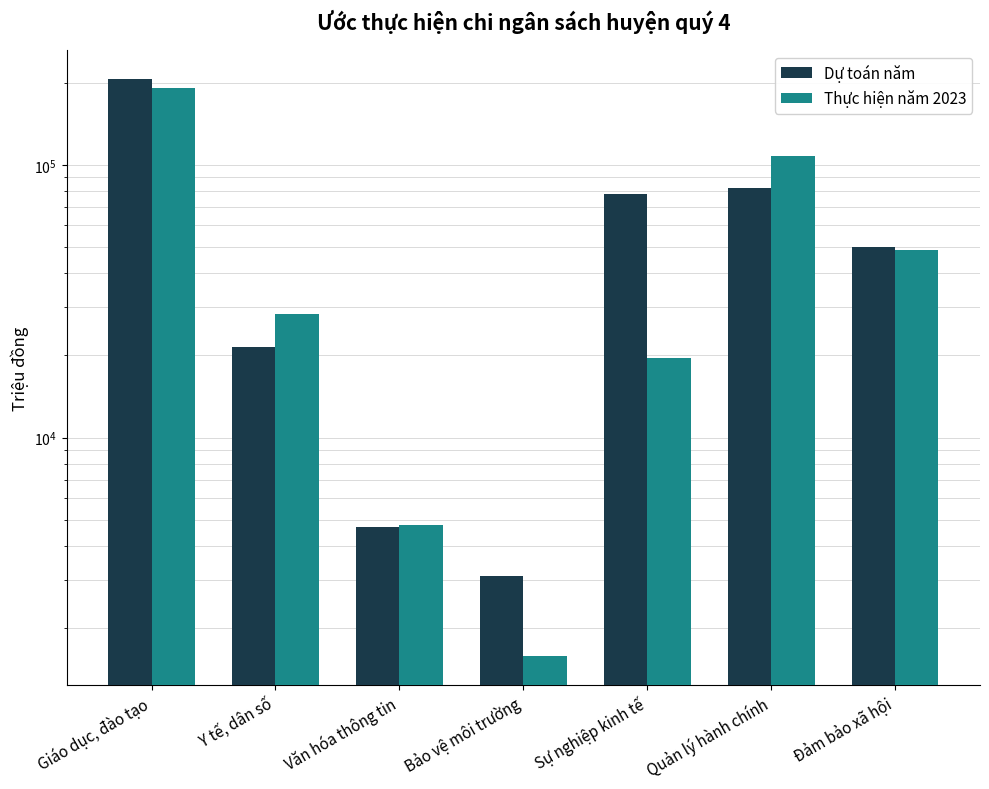

Which series has the widest spread of values?

Dự toán năm